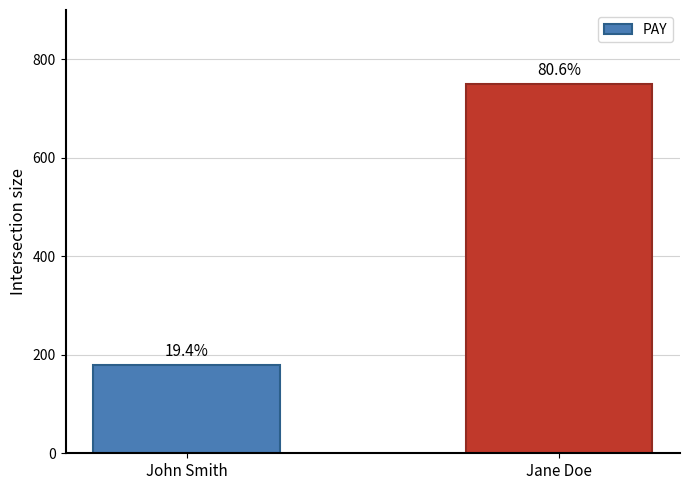

Does the chart contain any negative values?

No